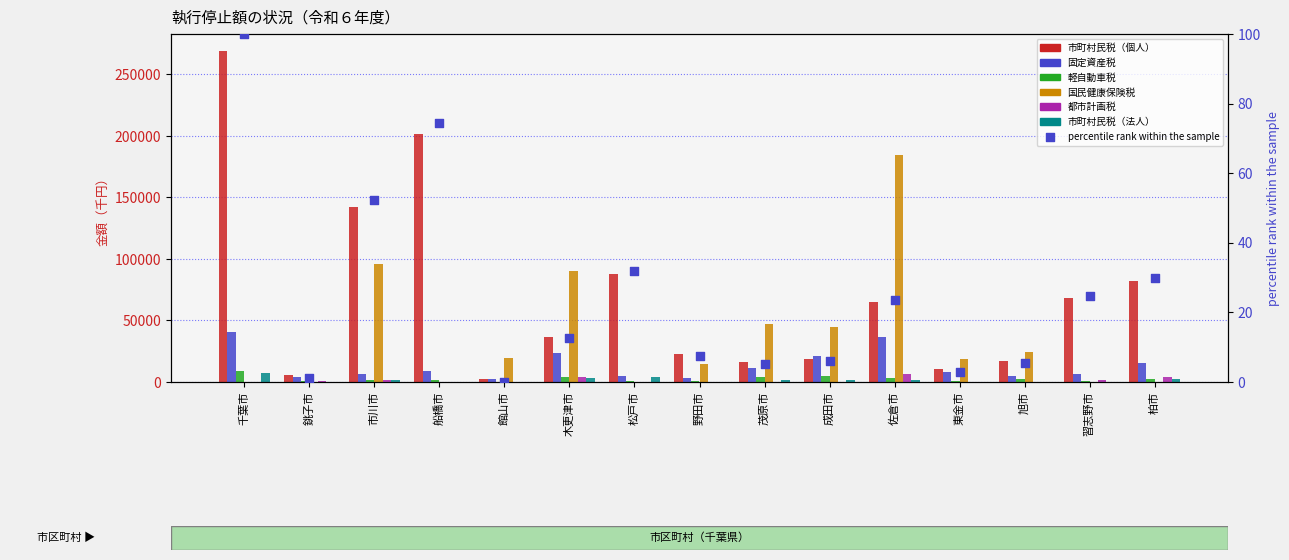

What is the total value across all series at 市川市?

249740